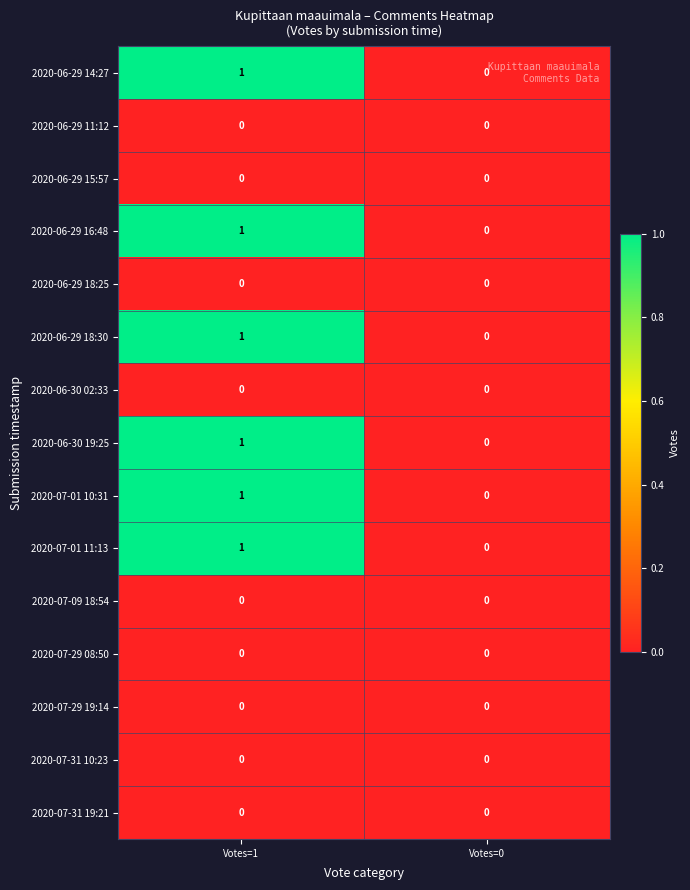

The 2020-06-29 14:27 series shows 1 at Votes=1. True or false?

True